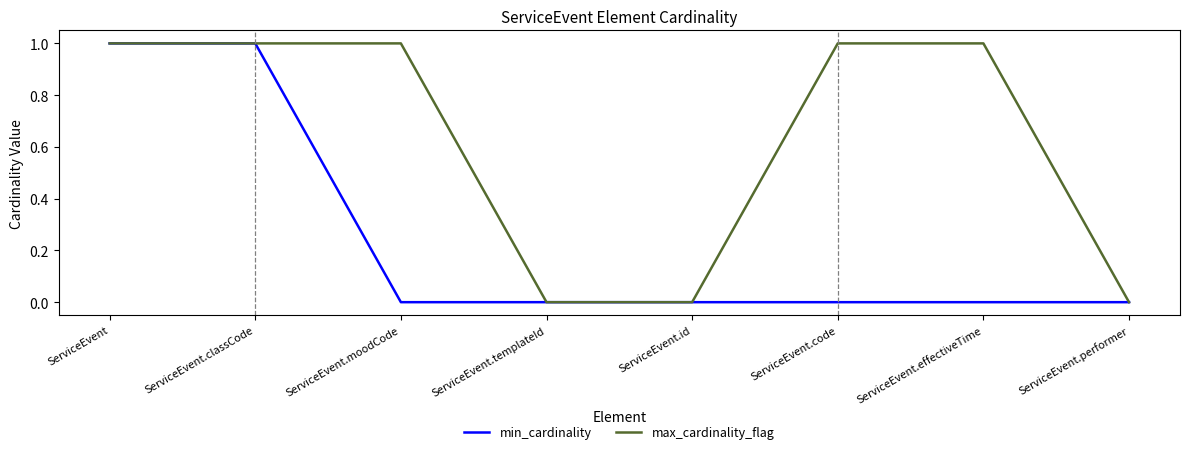

Reading left to right, list all the values displayed in this chart.

min_cardinality: ServiceEvent=1	ServiceEvent.classCode=1	ServiceEvent.moodCode=0	ServiceEvent.templateId=0	ServiceEvent.id=0	ServiceEvent.code=0	ServiceEvent.effectiveTime=0	ServiceEvent.performer=0
max_cardinality_flag: ServiceEvent=1	ServiceEvent.classCode=1	ServiceEvent.moodCode=1	ServiceEvent.templateId=0	ServiceEvent.id=0	ServiceEvent.code=1	ServiceEvent.effectiveTime=1	ServiceEvent.performer=0